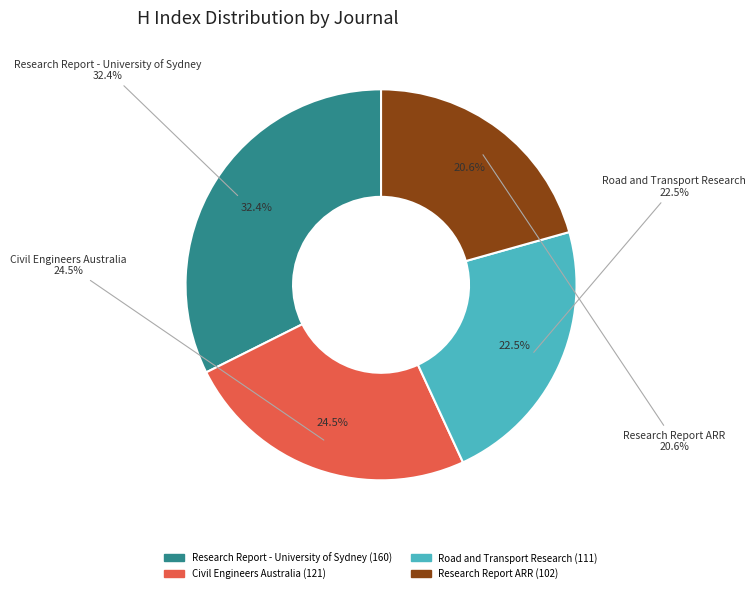

To the nearest percent, what is the combined percentage of Research Report - University of Sydney and Road and Transport Research?

55%